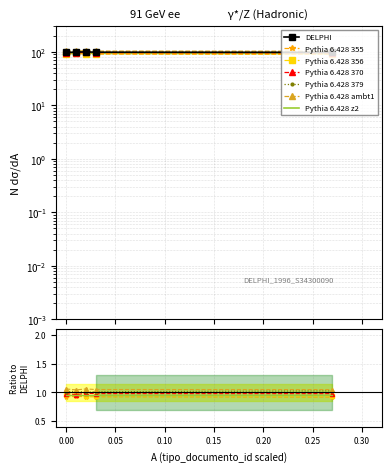

Reading left to right, list all the values displayed in this chart.

97.6	99.4	100.0	98.8	98.2